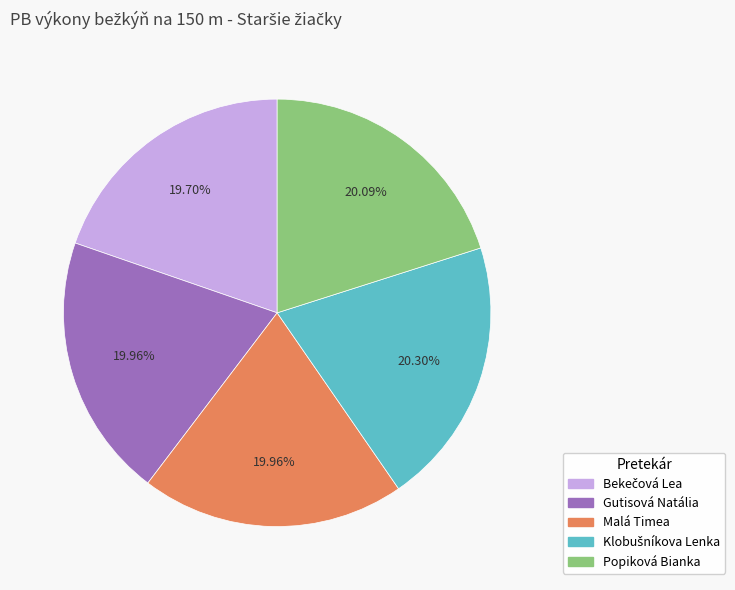

To the nearest percent, what percentage of the pie is Popiková Bianka?

20%